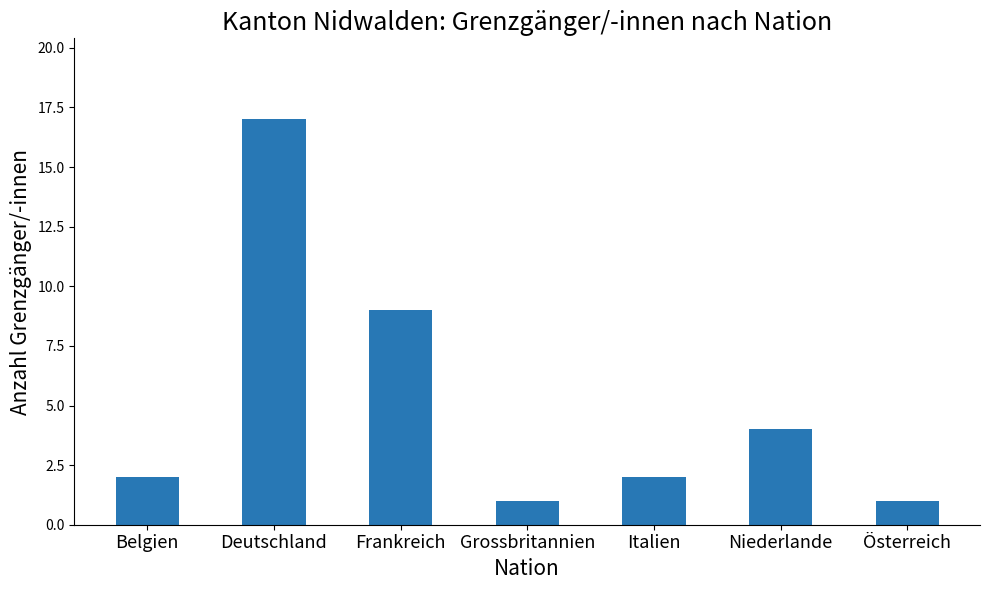

Which has a higher value, Niederlande or Grossbritannien?

Niederlande